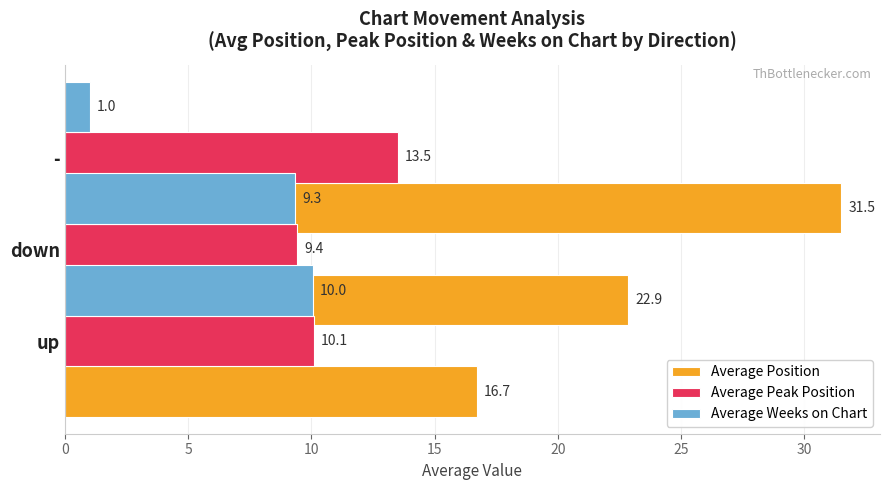

What is the sum of the Average Weeks on Chart values at 10 and 0?

11.0